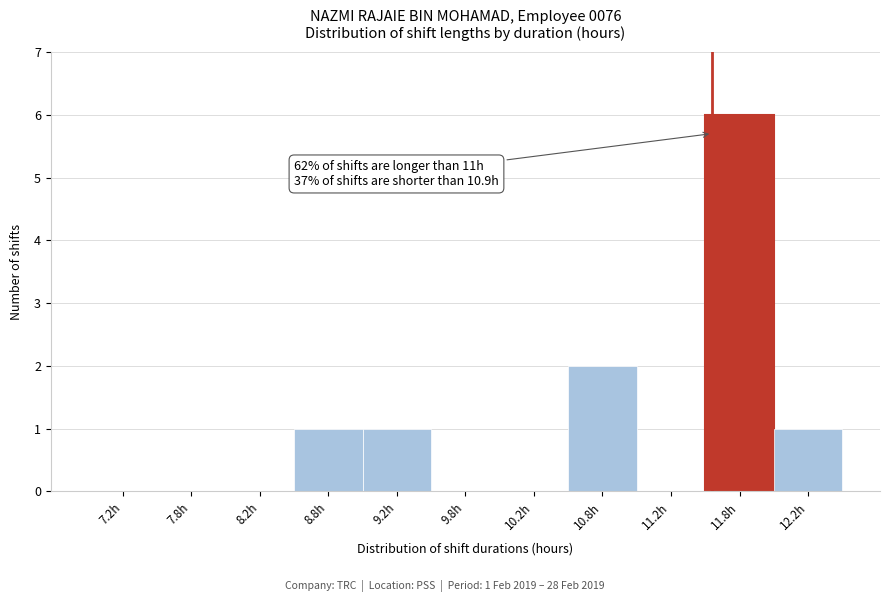

Over which range of the x-axis is the bar tallest?

11.5 to 12.0